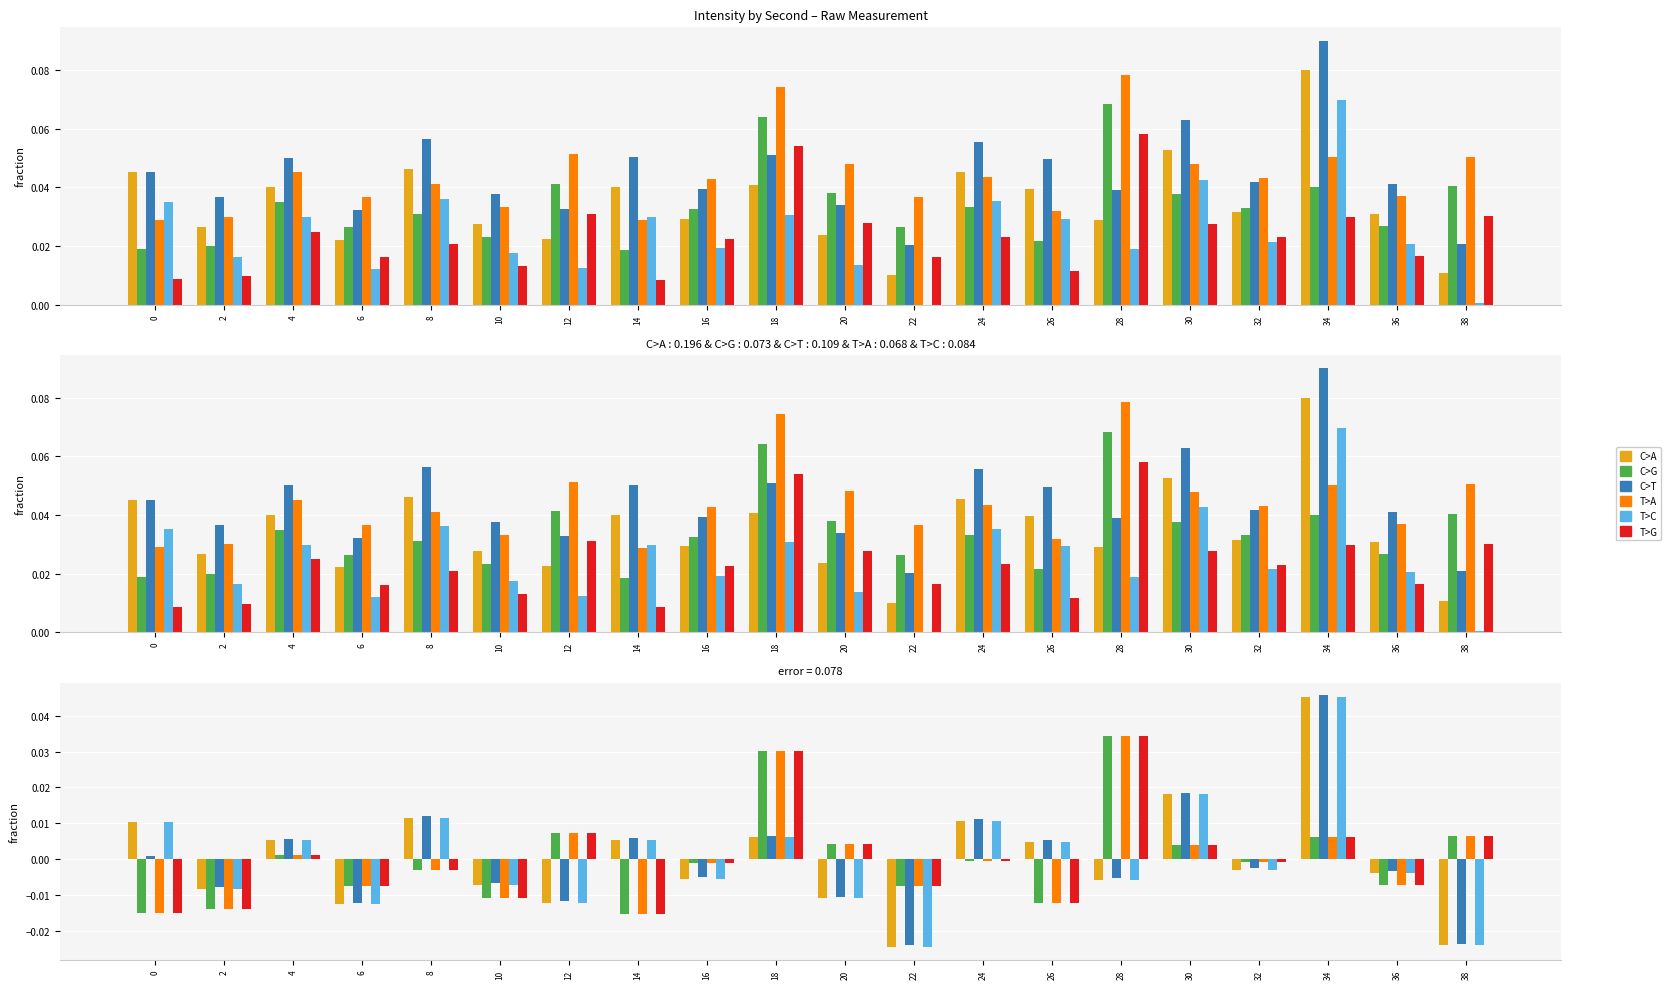

Which category has the highest value across all series?

34